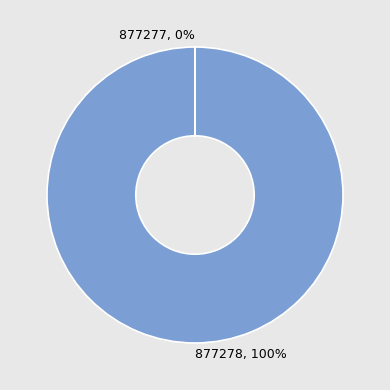

What is the smallest slice in the pie chart?

877277